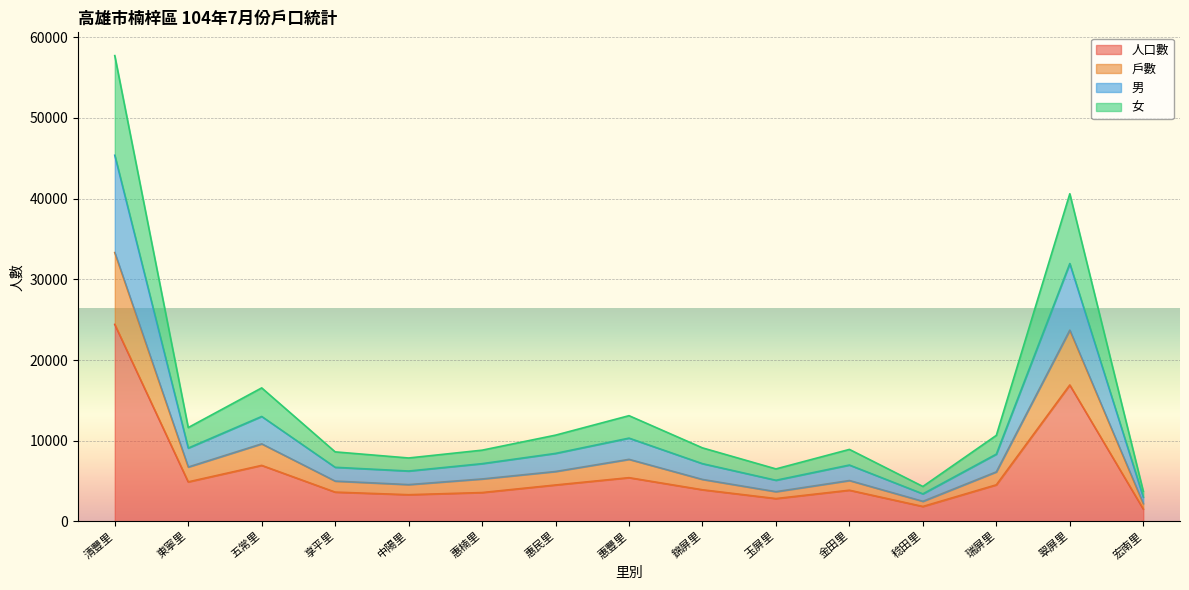

True or false: 男 and 女 cross at least once.

False